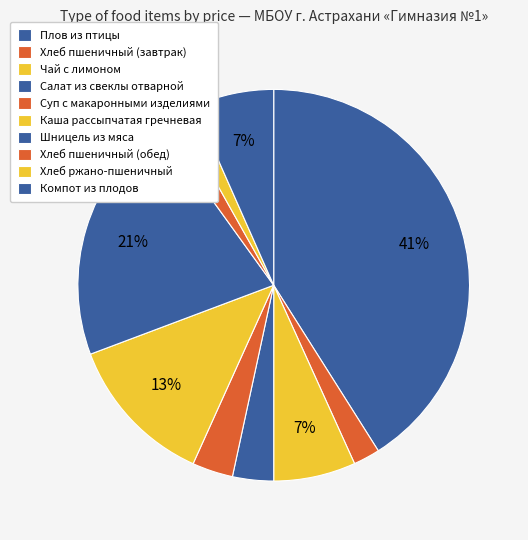

What percentage is the Суп с макаронными изделиями slice, to the nearest percent?

3%